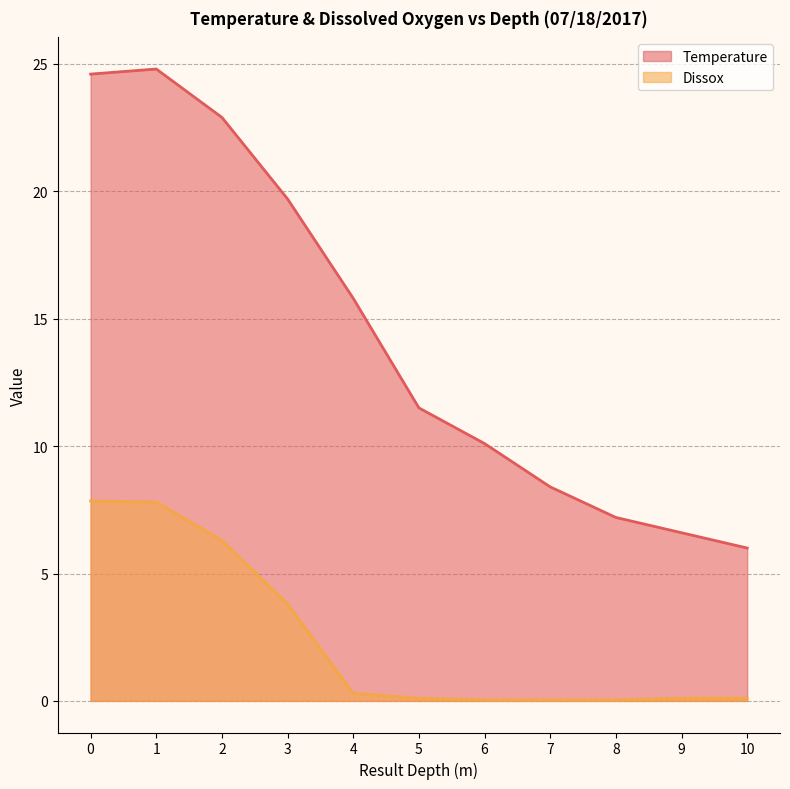

What is the value of the Temperature point at the 8th from the left?

8.4